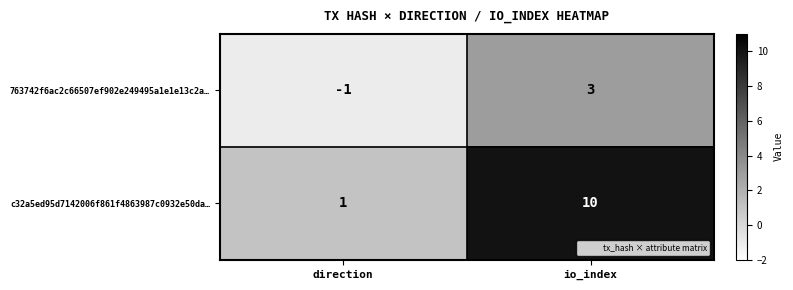

Reading right to left, transcribe all the data shown in this chart.

763742f6ac2c66507ef902e249495a1e1e13c2a…: io_index=3	direction=-1
c32a5ed95d7142006f861f4863987c0932e50da…: io_index=10	direction=1